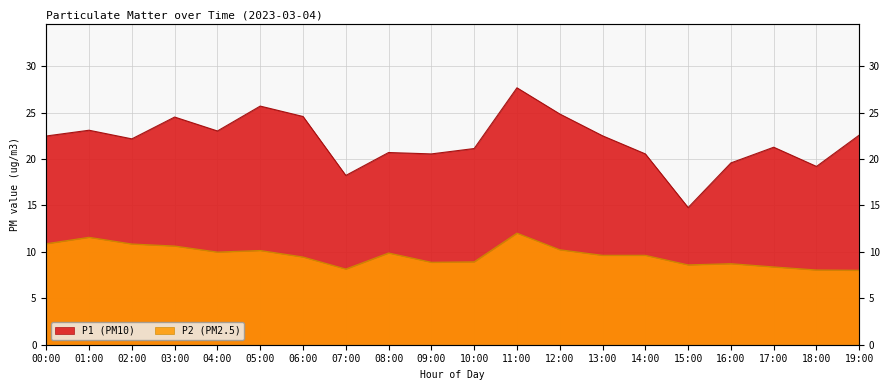

Reading left to right, extract all data points from this chart.

P1: 22.5	23.1	22.2	24.5	23.0	25.7	24.6	18.2	20.7	20.6	21.1	27.7	24.9	22.5	20.6	14.8	19.6	21.3	19.2	22.6
P2: 10.9	11.6	10.8	10.6	10.0	10.2	9.4	8.2	9.9	8.9	8.9	12.0	10.2	9.6	9.6	8.6	8.7	8.4	8.1	8.0